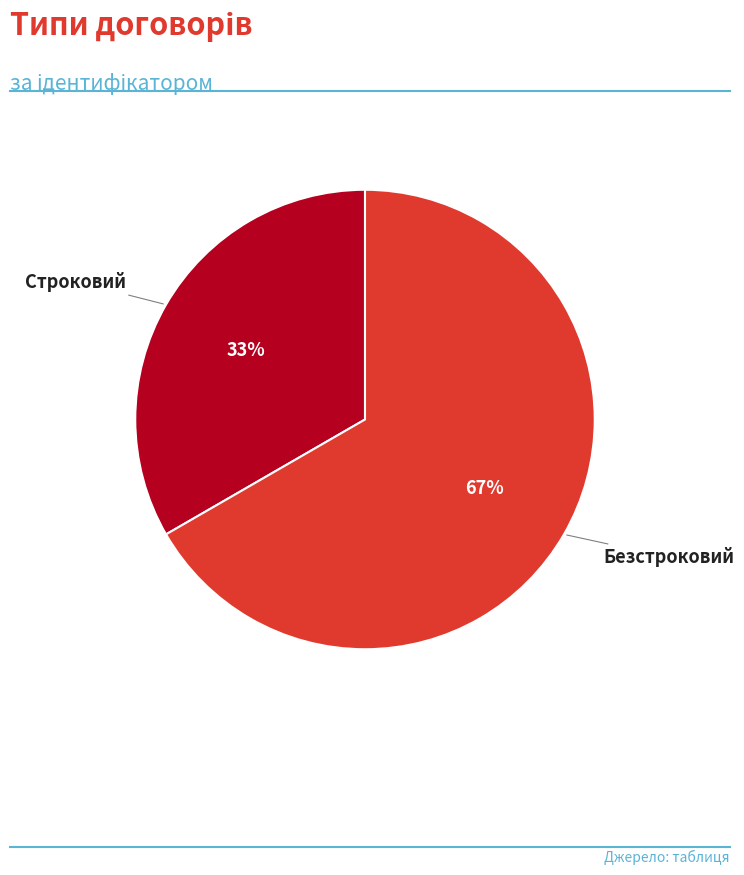

Which has a higher value, Строковий or Безстроковий?

Безстроковий